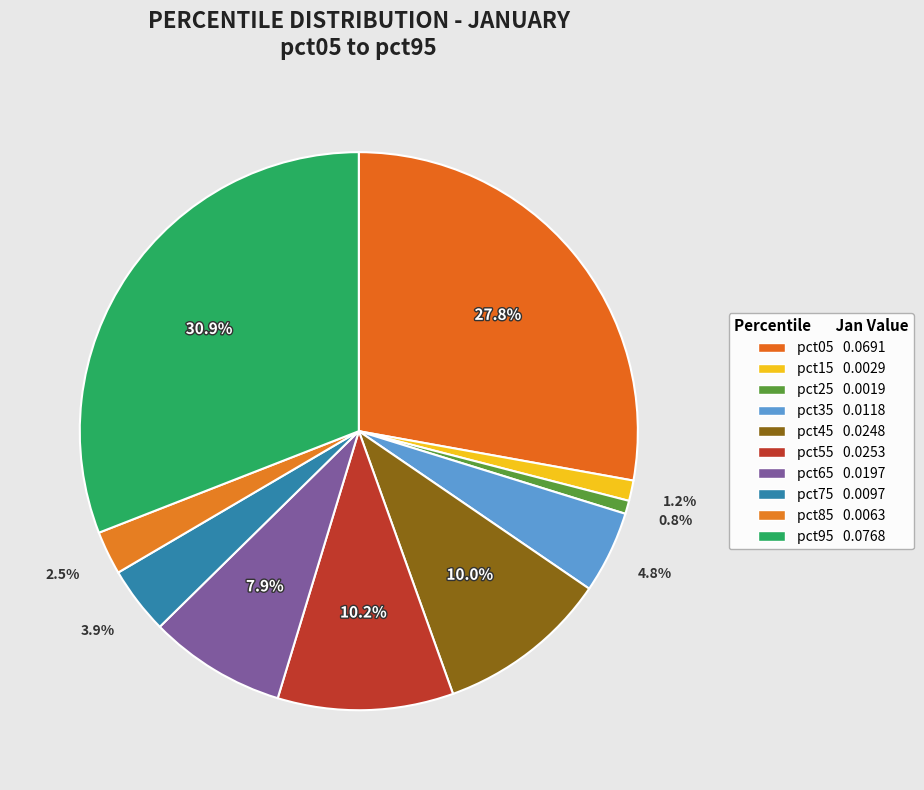

What percentage is the pct85 slice, to the nearest percent?

3%